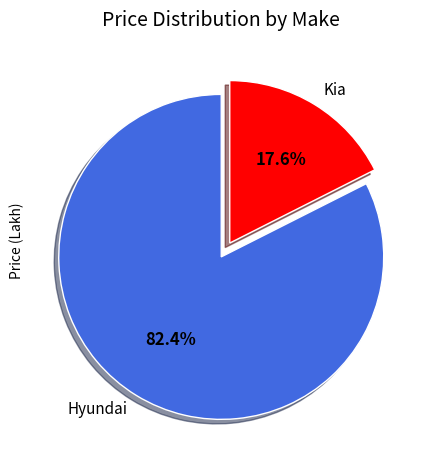

Count the number of slices in the pie.

2